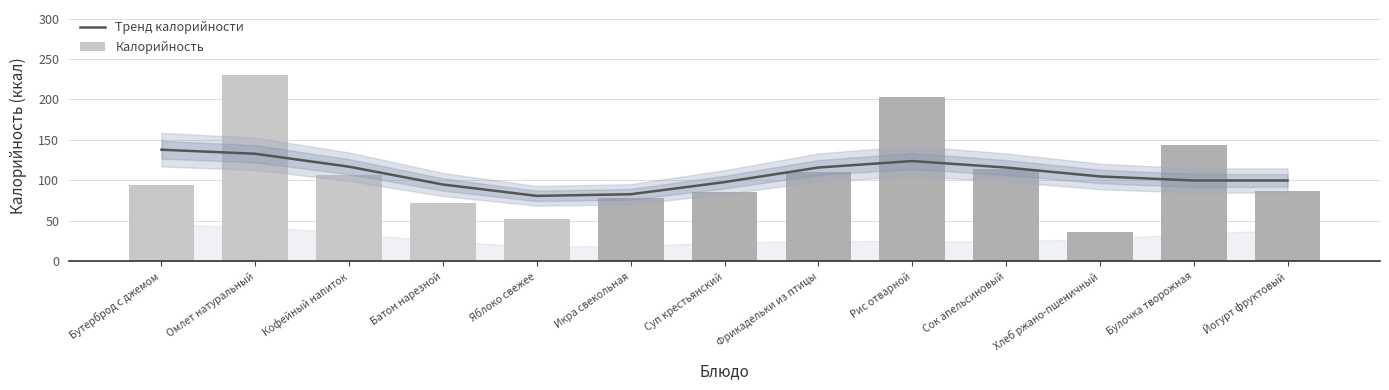

The Тренд калорийности series shows 181 at Хлеб ржано-пшеничный. True or false?

False